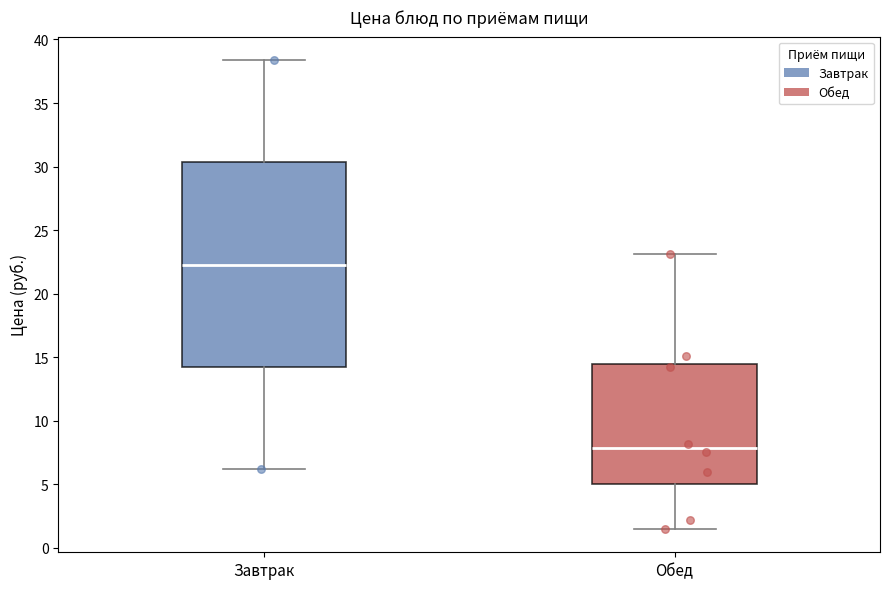

Reading left to right, read every box against the y-axis: the position of its median line, the range the box covers, and the ends of its whiskers. The values are not printed on the chart, so give them approximately, as read against the axis.

Завтрак: median 22.5, box 14.0 to 30.5, whiskers 6.0 to 38.5
Обед: median 8.0, box 5.0 to 14.5, whiskers 1.5 to 23.0